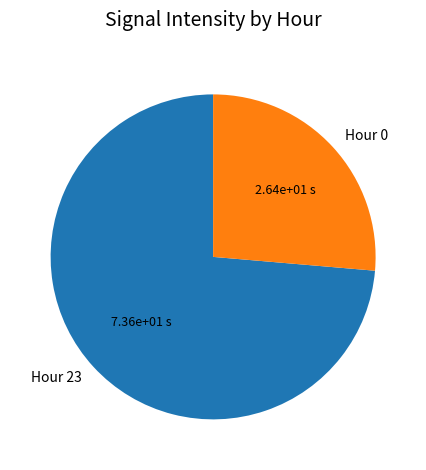

The Hour 23 slice represents 74% of the pie. True or false?

True